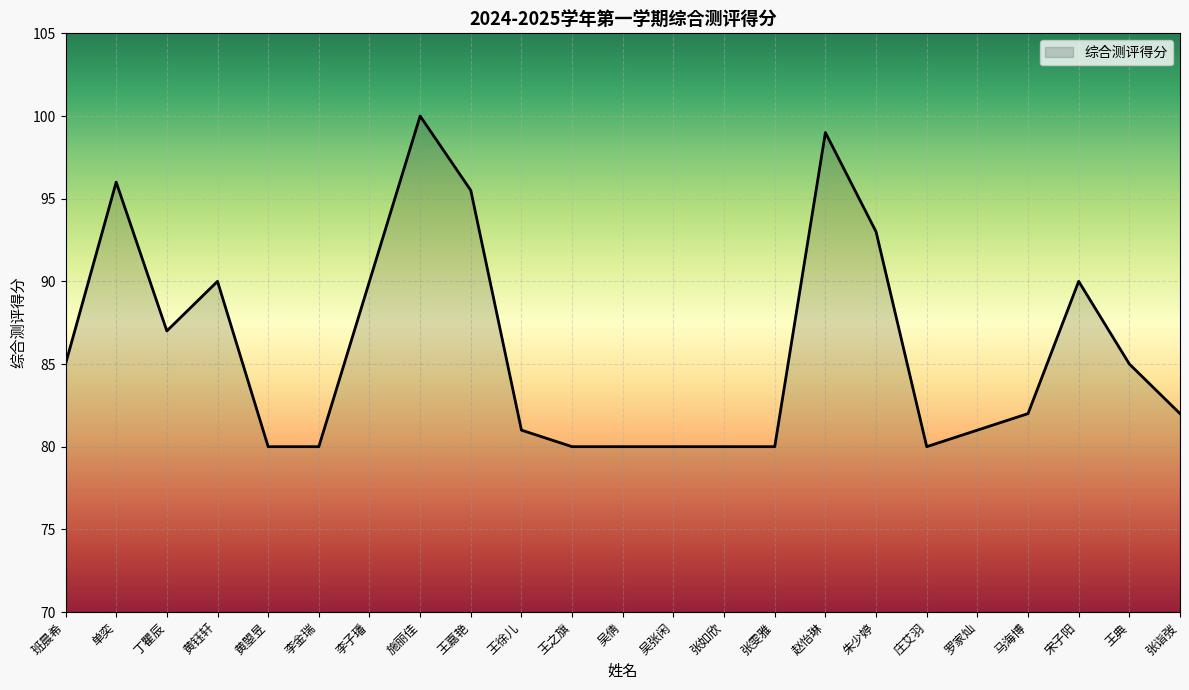

Between 班晨希 and 王嘉艳, which is larger?

王嘉艳